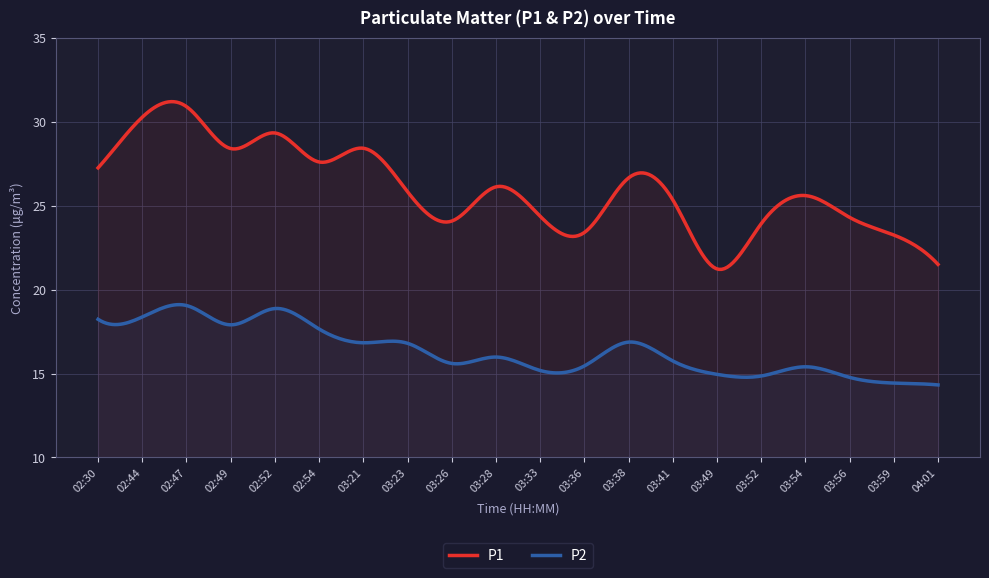

What is the total value across all series at 03:23?

42.6